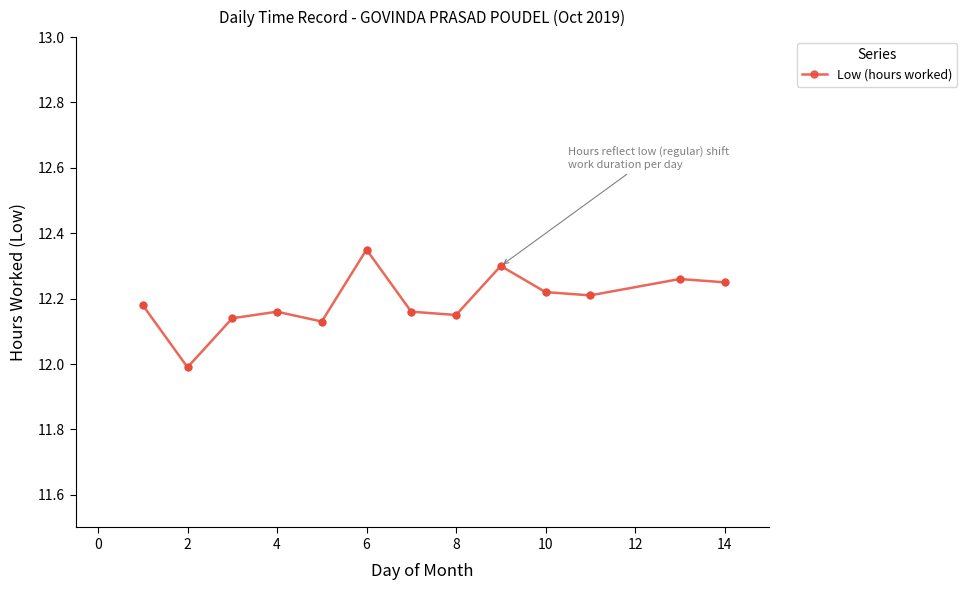

What is the sum of all values?

158.5